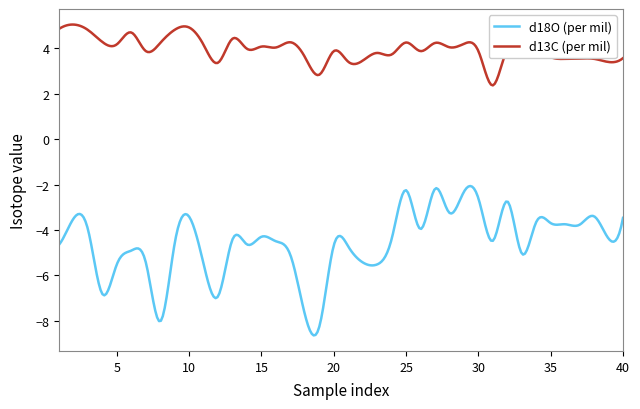

What is the difference between the maximum and minimum values in the d13C (per mil) series?

2.7